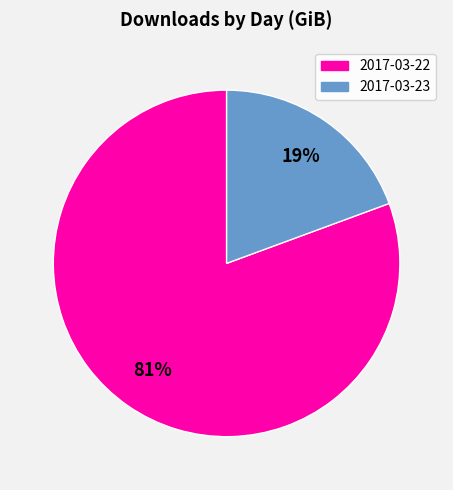

Count the number of slices in the pie.

2